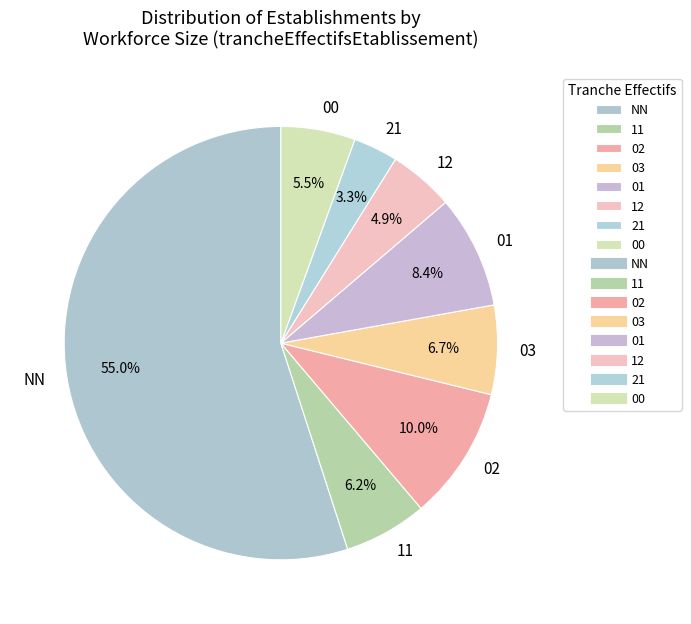

Which slice is the largest?

NN